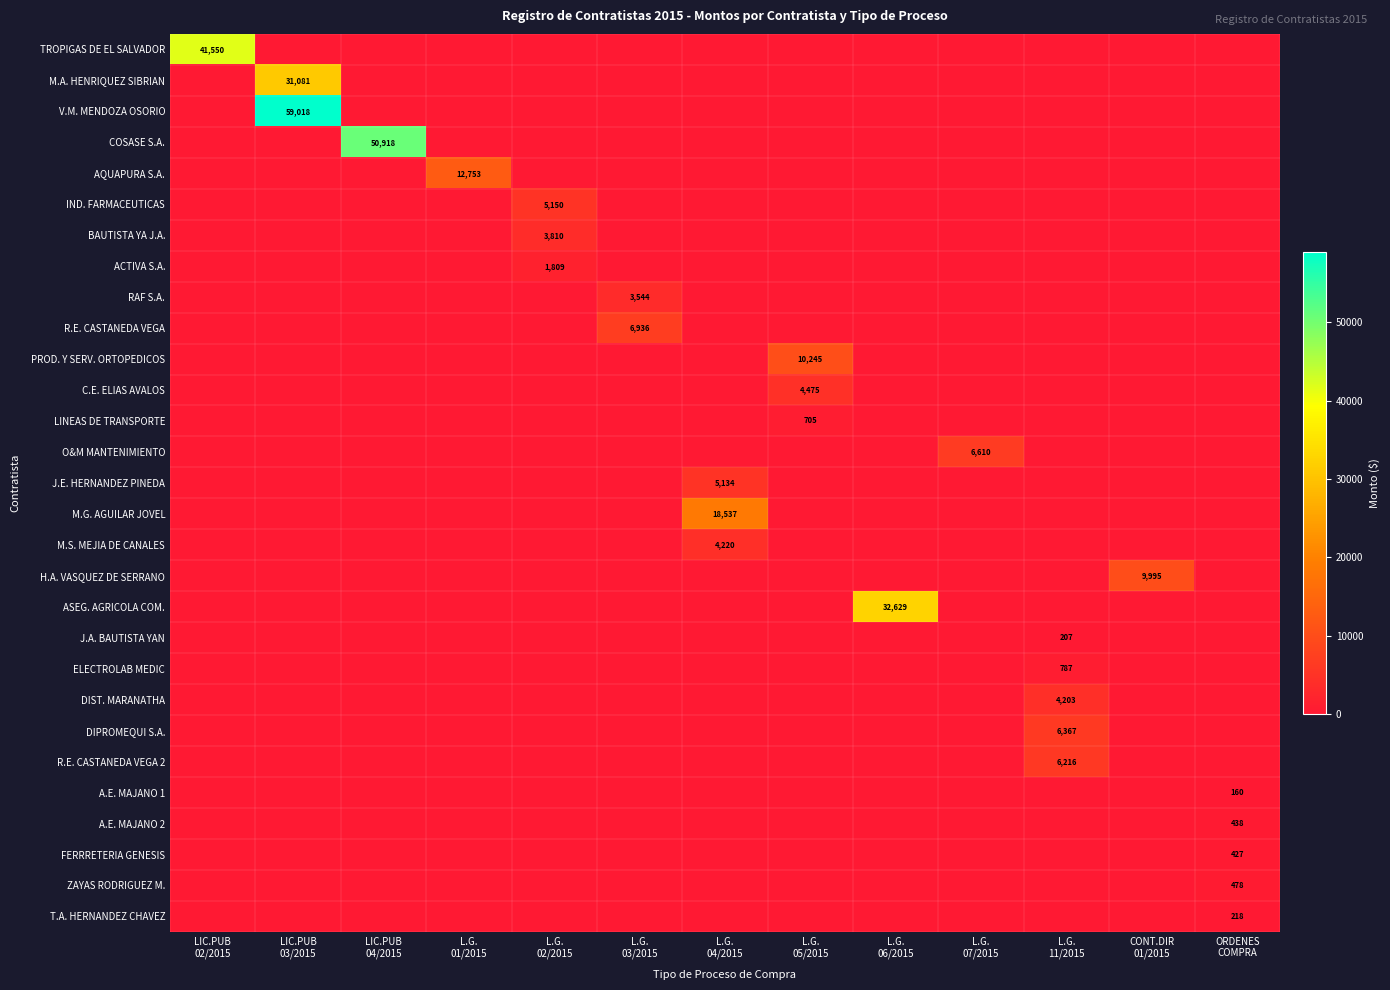

Which series has the largest range (max minus min)?

V.M. MENDOZA OSORIO